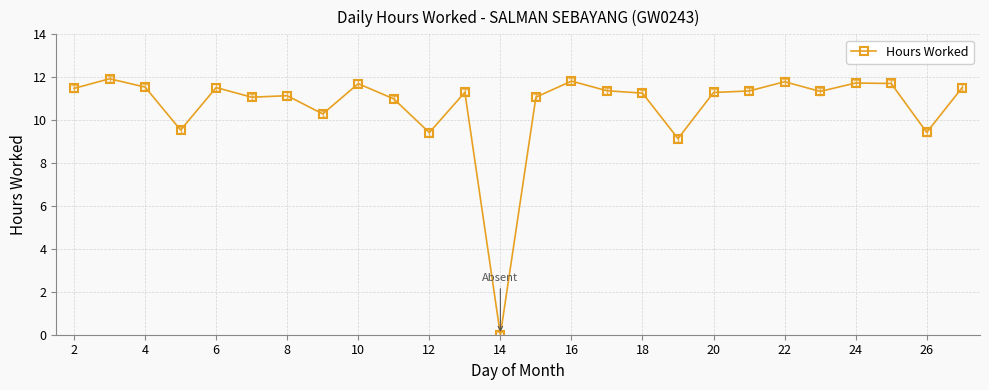

True or false: there are more than 1 points higher than both neighbors.

True